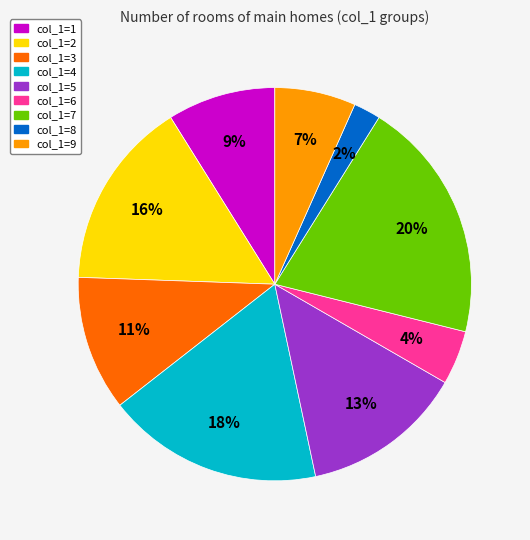

Does any single category account for the majority?

No